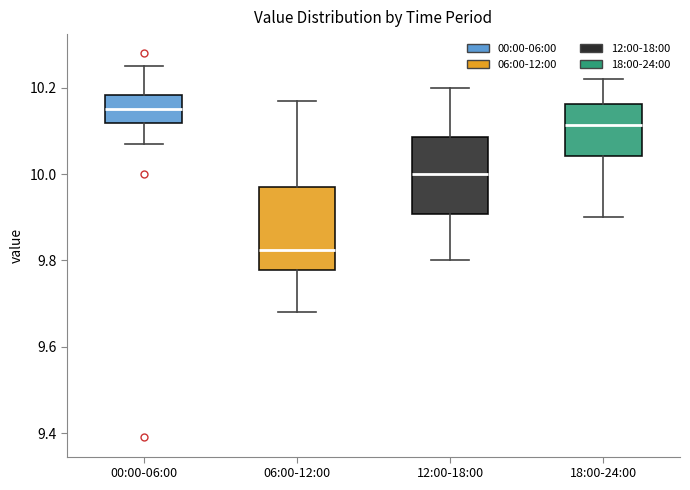

Which box has the highest median line?

00:00-06:00